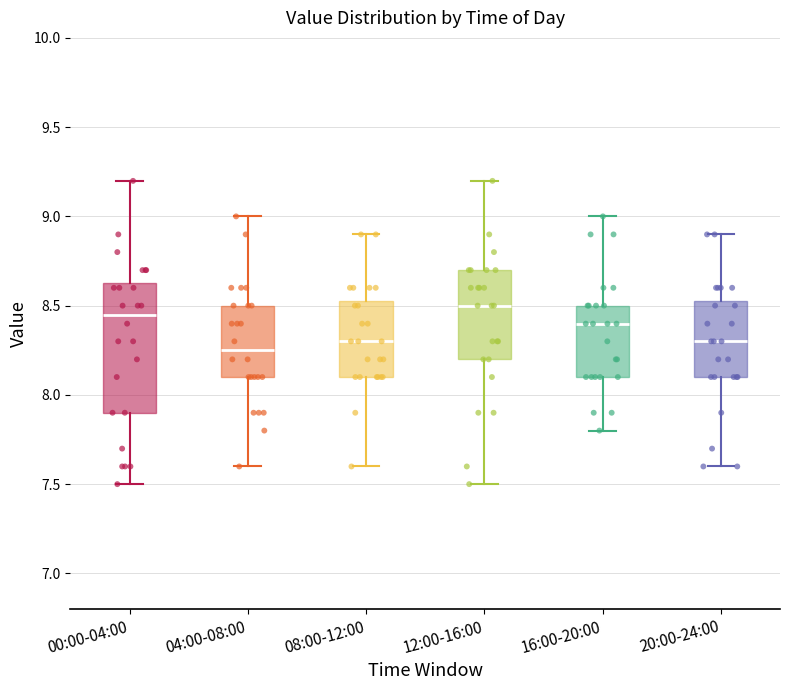

Reading left to right, transcribe this box plot: for each box, give where its median line is, the range the box spans, and where its two whiskers end, as read against the y-axis. The values are not printed on the chart, so give them approximately, as read against the axis.

00:00-04:00: median 8.45, box 7.90 to 8.60, whiskers 7.50 to 9.20
04:00-08:00: median 8.25, box 8.10 to 8.50, whiskers 7.60 to 9.00
08:00-12:00: median 8.30, box 8.10 to 8.55, whiskers 7.60 to 8.90
12:00-16:00: median 8.50, box 8.20 to 8.70, whiskers 7.50 to 9.20
16:00-20:00: median 8.40, box 8.10 to 8.50, whiskers 7.80 to 9.00
20:00-24:00: median 8.30, box 8.10 to 8.55, whiskers 7.60 to 8.90